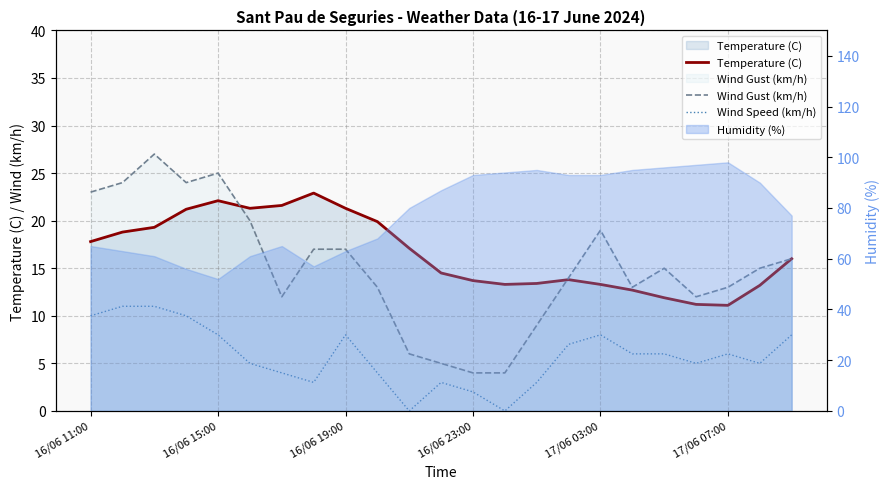

Where is the first local minimum for Wind Speed (km/h)?

7